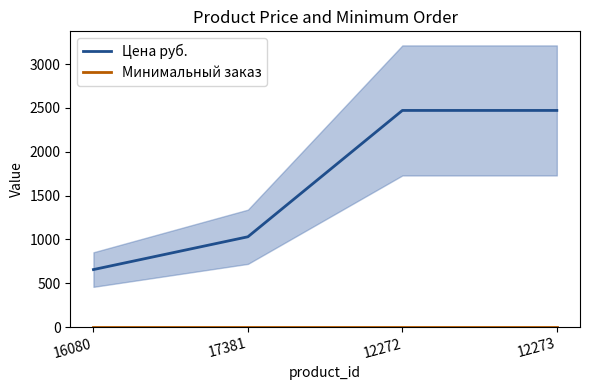

What is the sum of all Цена руб. values?

6632.0